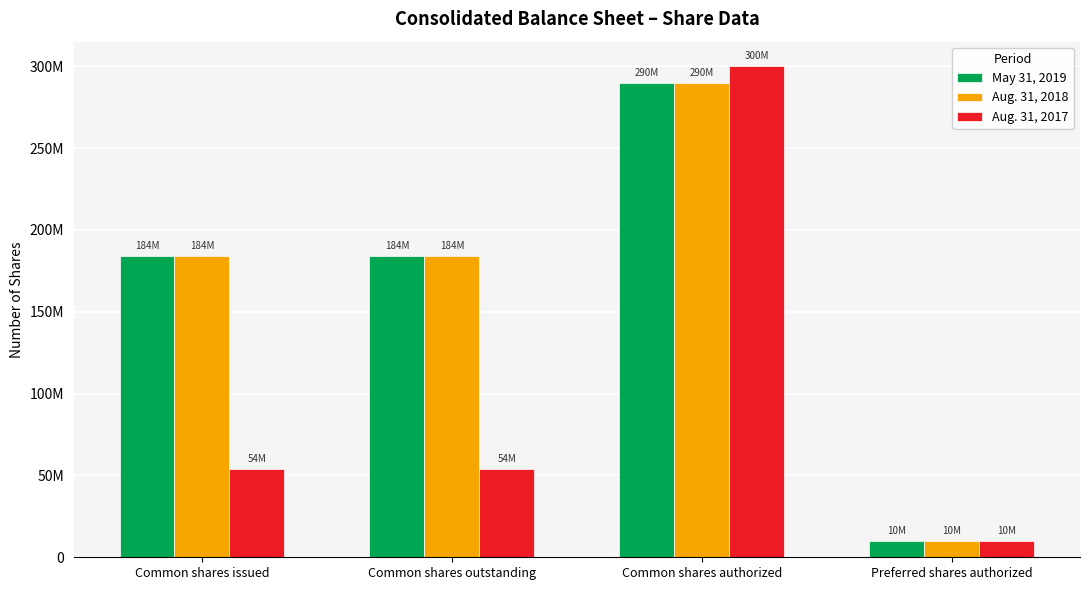

What are all the series names shown in the legend?

May 31, 2019, Aug. 31, 2018, Aug. 31, 2017